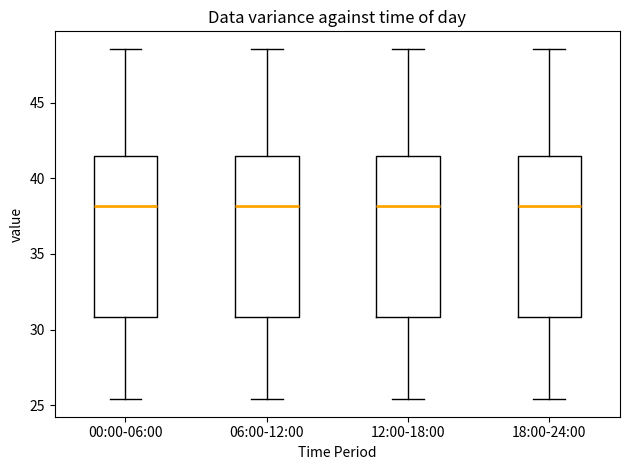

Reading left to right, transcribe this box plot: for each box, give where its median line is, the range the box spans, and where its two whiskers end, as read against the y-axis. The values are not printed on the chart, so give them approximately, as read against the axis.

00:00-06:00: median 38.0, box 31.0 to 41.5, whiskers 25.5 to 48.5
06:00-12:00: median 38.0, box 31.0 to 41.5, whiskers 25.5 to 48.5
12:00-18:00: median 38.0, box 31.0 to 41.5, whiskers 25.5 to 48.5
18:00-24:00: median 38.0, box 31.0 to 41.5, whiskers 25.5 to 48.5